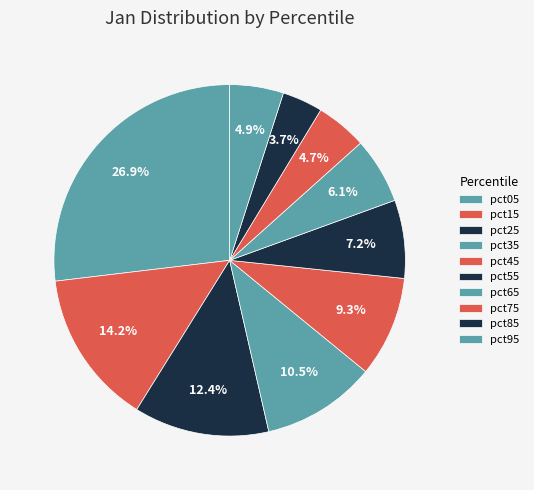

To the nearest percent, what is the combined percentage of pct85 and pct45?

13%